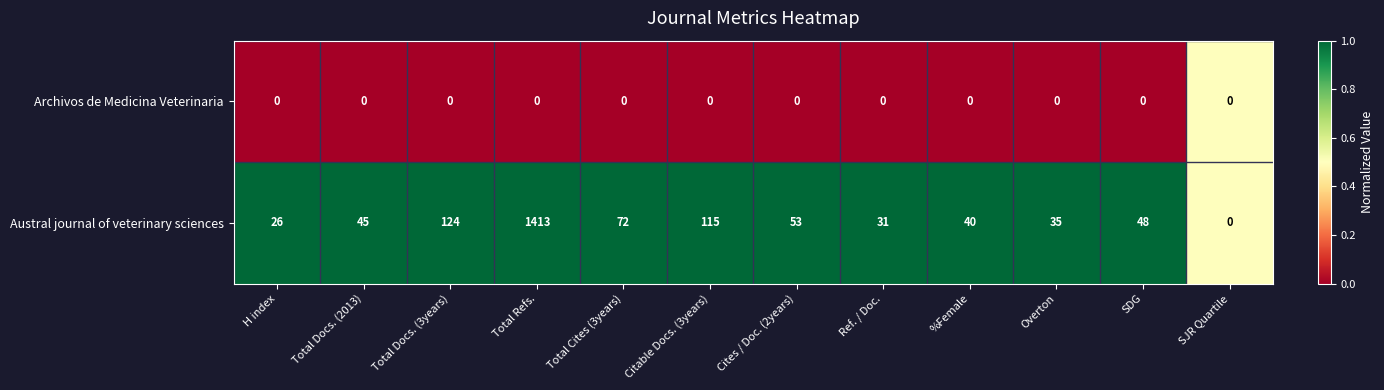

Reading right to left, what are all the values shown in this chart?

Archivos de Medicina Veterinaria: SJR Quartile=0	SDG=0	Overton=0	%Female=0	Ref. / Doc.=0	Cites / Doc. (2years)=0	Citable Docs. (3years)=0	Total Cites (3years)=0	Total Refs.=0	Total Docs. (3years)=0	Total Docs. (2013)=0	H index=0
Austral journal of veterinary sciences: SJR Quartile=0	SDG=48	Overton=35	%Female=40	Ref. / Doc.=31	Cites / Doc. (2years)=53	Citable Docs. (3years)=115	Total Cites (3years)=72	Total Refs.=1413	Total Docs. (3years)=124	Total Docs. (2013)=45	H index=26